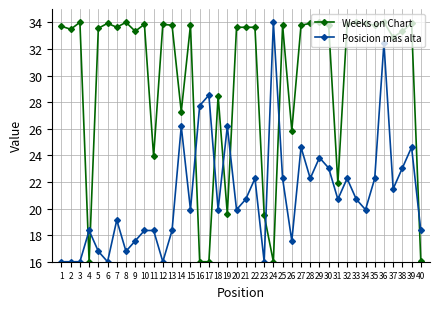

Between 16 and 39, which series saw the biggest shift?

Weeks on Chart